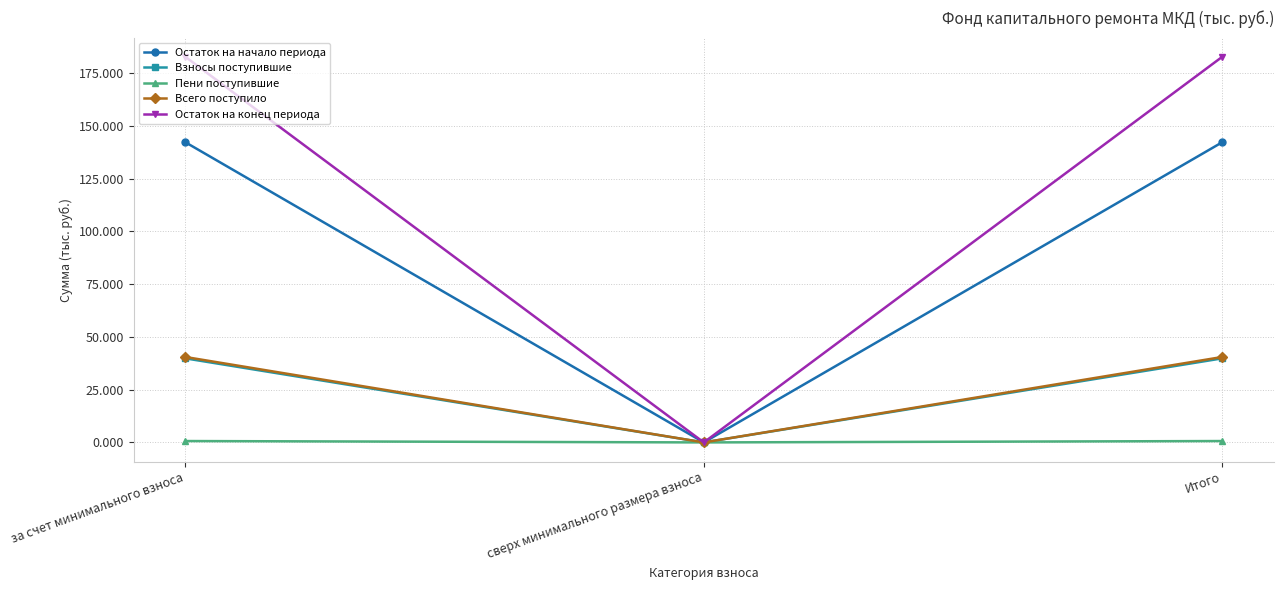

Is it true that Взносы поступившие equals 25.7 at за счет минимального взноса?

False